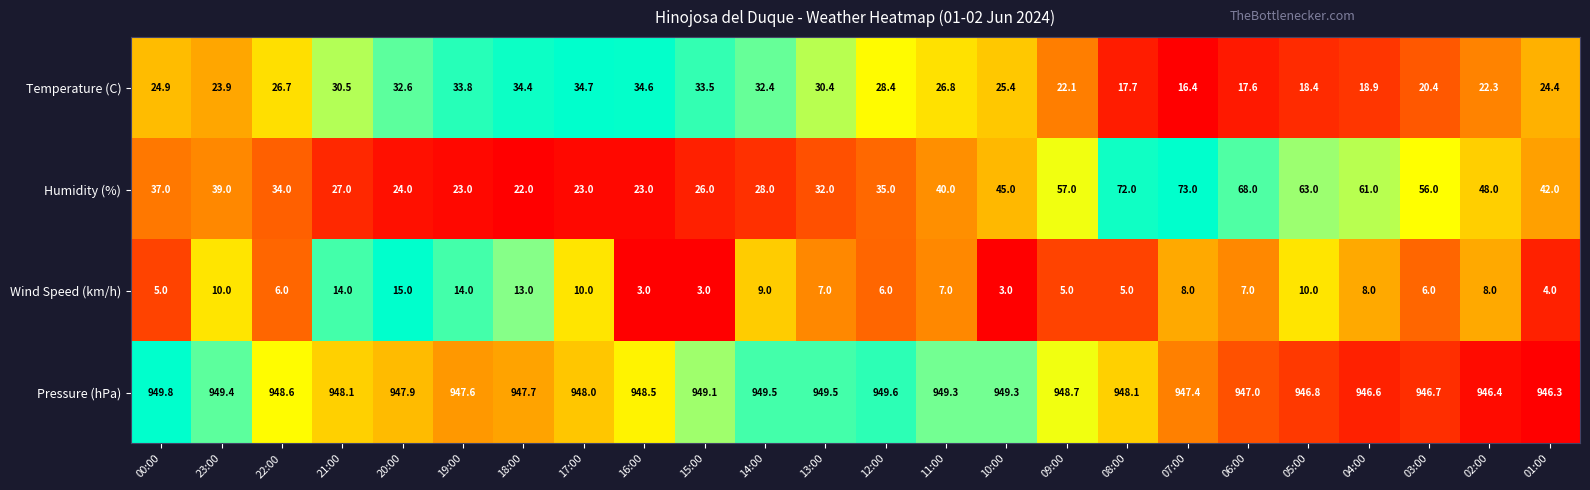

What is the total value across all series at 21:00?

1019.6